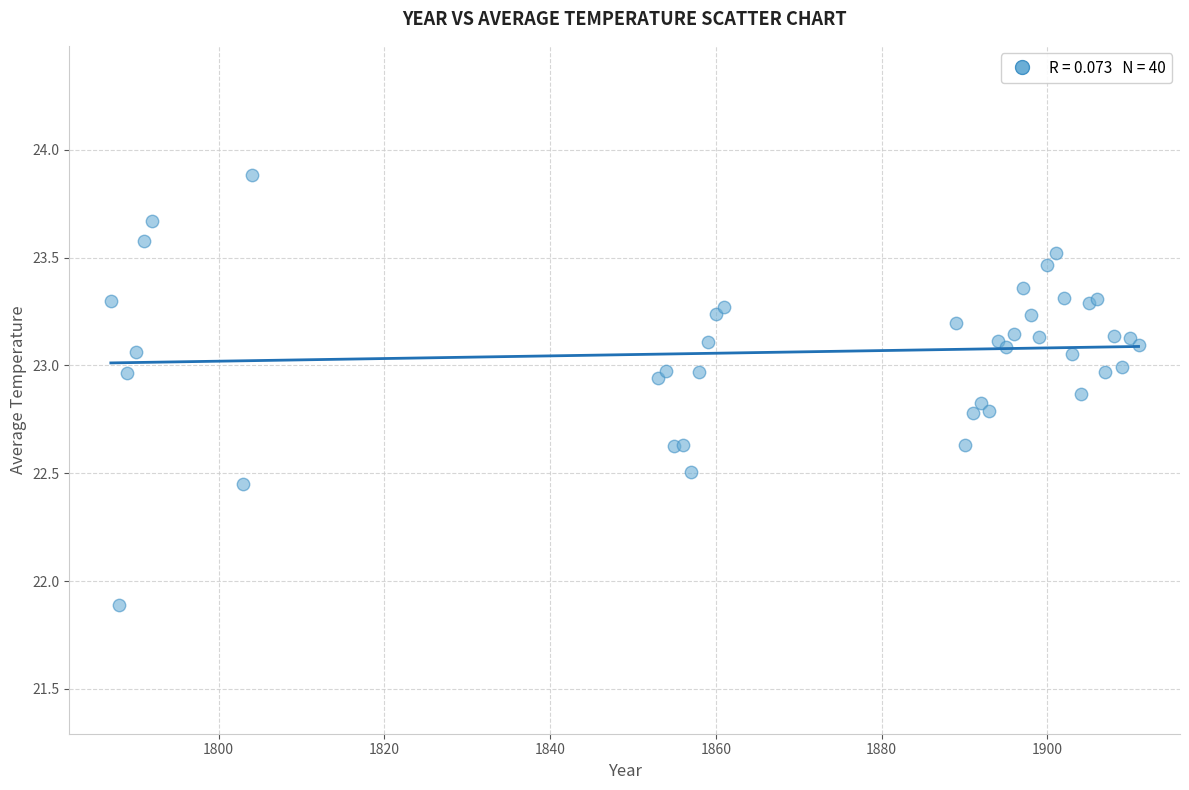

What Y value in the scatter plot is closest to 22?

21.9